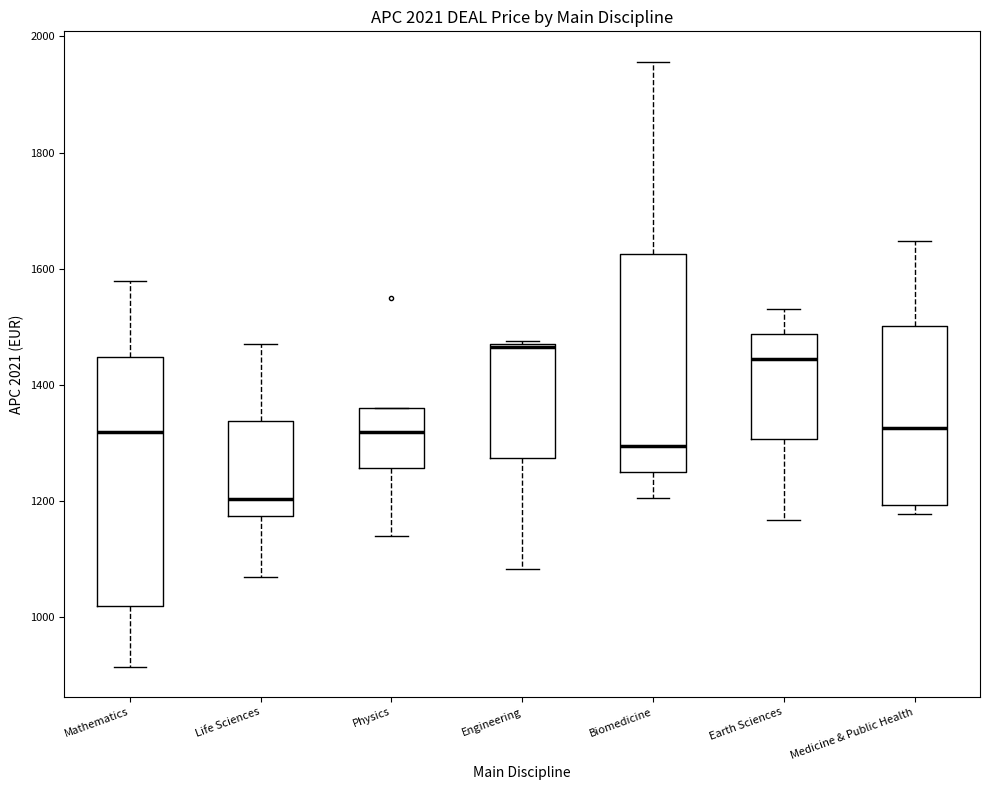

Comparing the boxes themselves (not the whiskers), which one is the tallest?

Mathematics